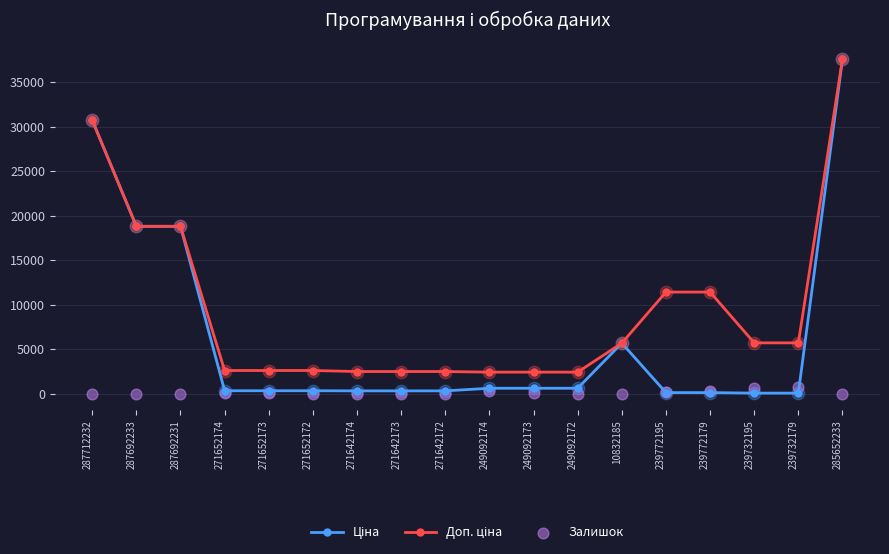

At how many categories does at least one series exceed 5483?

9